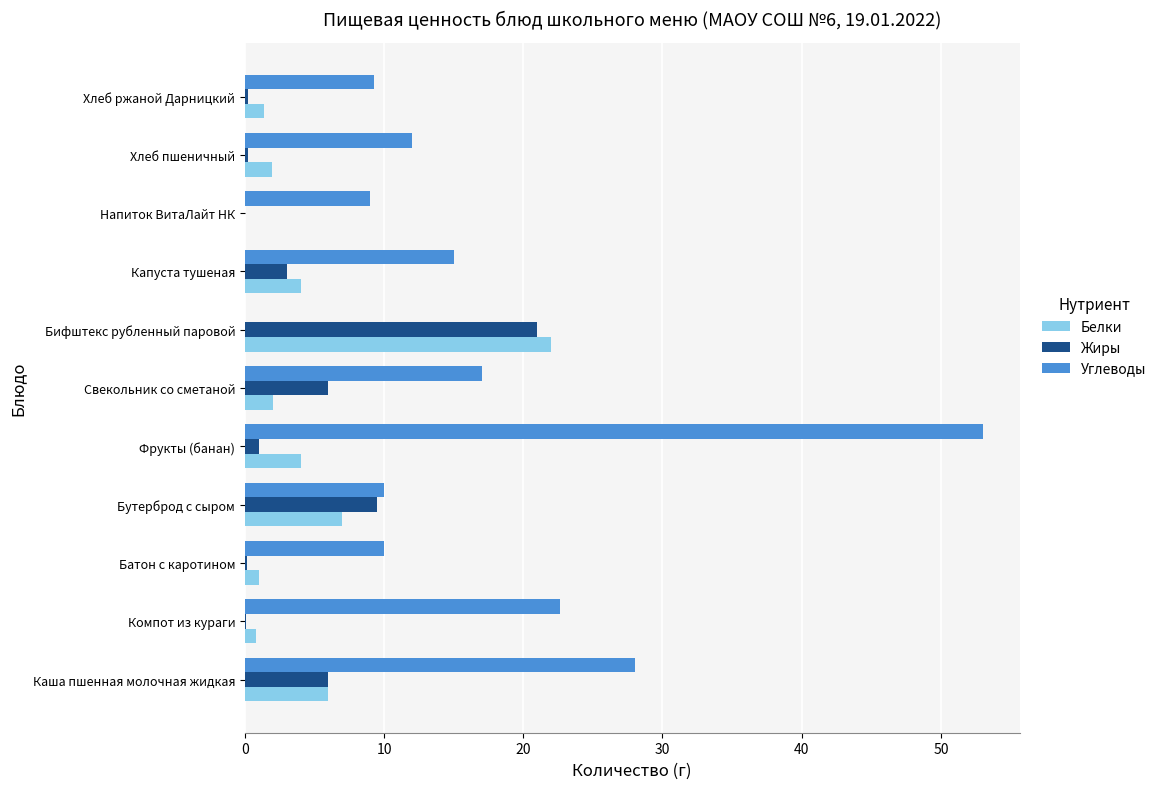

Is it true that Углеводы equals 17.0 at Свекольник со сметаной?

True